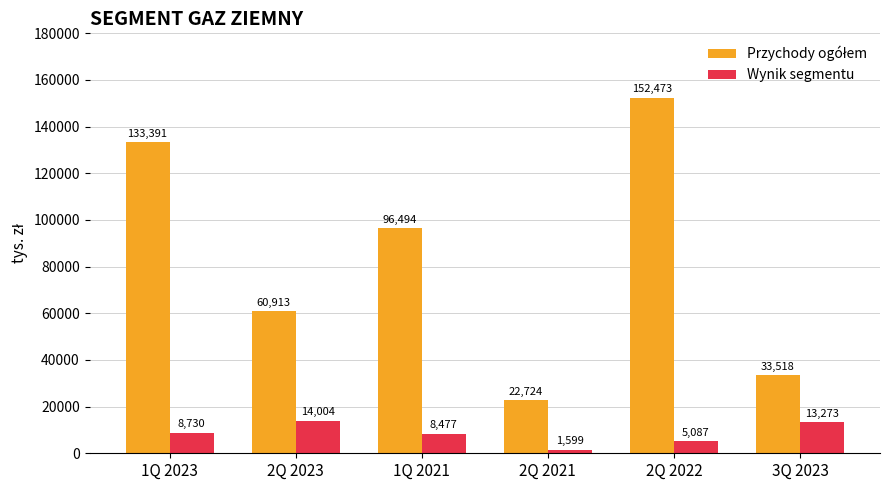

What is the sum of all Wynik segmentu values?

51170.1